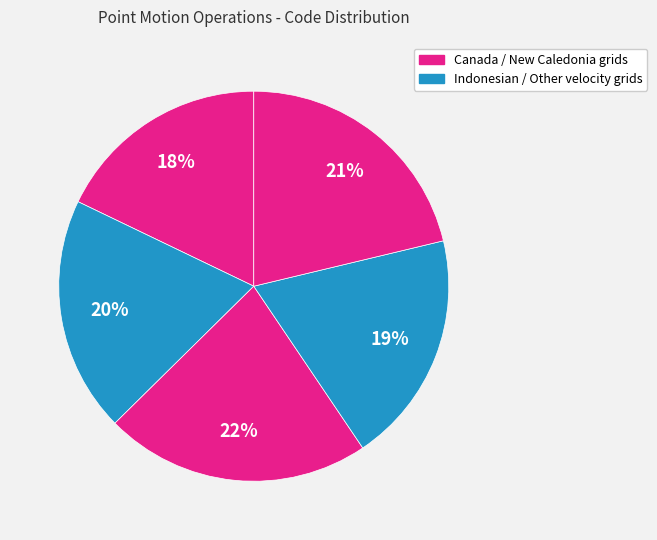

How many segments does this pie chart have?

5